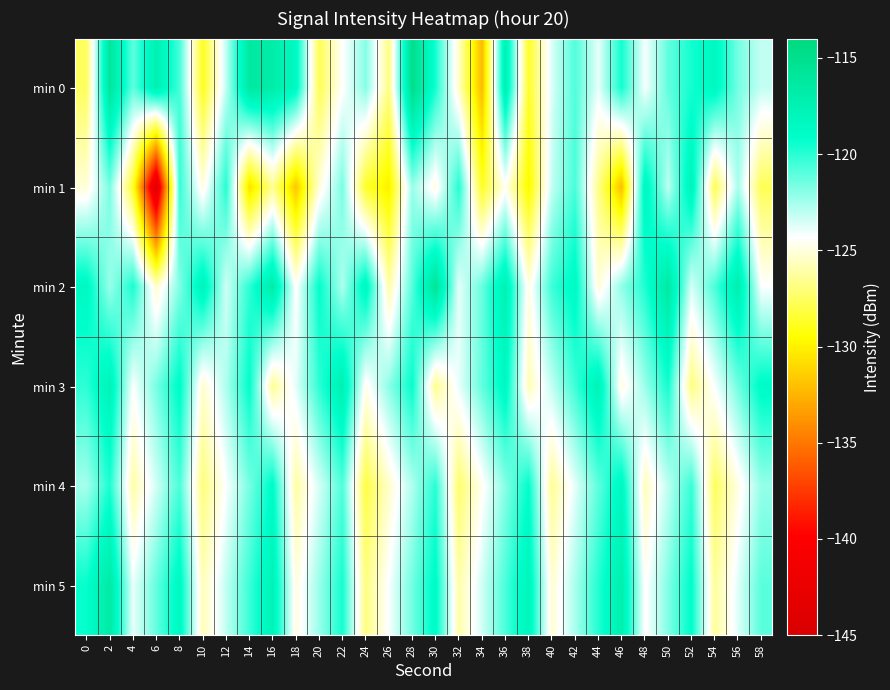

Reading left to right, list all the values displayed in this chart.

min 0: 0=-127.6	2=-116.0	4=-121.1	6=-117.4	8=-120.6	10=-128.9	12=-123.1	14=-116.3	16=-116.9	18=-118.5	20=-127.8	22=-124.4	24=-121.9	26=-126.8	28=-114.9	30=-119.6	32=-125.5	34=-132.3	36=-117.3	38=-128.7	40=-123.6	42=-120.8	44=-123.8	46=-119.6	48=-124.2	50=-121.1	52=-119.6	54=-118.4	56=-121.6	58=-123.1
min 1: 0=-125.1	2=-121.6	4=-128.7	6=-144.1	8=-120.2	10=-125.0	12=-119.9	14=-130.8	16=-126.6	18=-131.7	20=-125.1	22=-121.6	24=-128.7	26=-130.1	28=-122.2	30=-125.0	32=-119.9	34=-128.8	36=-124.6	38=-129.7	40=-123.1	42=-120.6	44=-126.7	46=-132.1	48=-118.2	50=-123.0	52=-117.9	54=-127.8	56=-122.6	58=-127.7
min 2: 0=-118.5	2=-122.3	4=-119.7	6=-125.4	8=-121.8	10=-117.9	12=-123.4	14=-120.1	16=-116.8	18=-124.5	20=-119.2	22=-122.7	24=-118.3	26=-126.1	28=-120.9	30=-115.7	32=-123.8	34=-121.3	36=-117.5	38=-124.9	40=-120.4	42=-118.6	44=-125.2	46=-122.1	48=-119.8	50=-116.4	52=-123.5	54=-120.7	56=-117.2	58=-124.3
min 3: 0=-120.1	2=-117.8	4=-124.3	6=-121.6	8=-118.9	10=-125.4	12=-122.7	14=-119.2	16=-126.5	18=-123.8	20=-120.1	22=-117.4	24=-124.7	26=-122.0	28=-119.3	30=-126.6	32=-123.9	34=-121.2	36=-118.5	38=-125.8	40=-123.1	42=-120.4	44=-117.7	46=-125.0	48=-122.3	50=-119.6	52=-126.9	54=-124.2	56=-121.5	58=-118.8
min 4: 0=-122.5	2=-119.8	4=-126.1	6=-123.4	8=-120.7	10=-127.0	12=-124.3	14=-121.6	16=-118.9	18=-126.2	20=-123.5	22=-120.8	24=-128.1	26=-125.4	28=-122.7	30=-120.0	32=-127.3	34=-124.6	36=-121.9	38=-119.2	40=-126.5	42=-123.8	44=-121.1	46=-118.4	48=-125.7	50=-123.0	52=-120.3	54=-127.6	56=-124.9	58=-122.2
min 5: 0=-119.3	2=-116.6	4=-123.9	6=-121.2	8=-118.5	10=-125.8	12=-123.1	14=-120.4	16=-117.7	18=-125.0	20=-122.3	22=-119.6	24=-126.9	26=-124.2	28=-121.5	30=-118.8	32=-126.1	34=-123.4	36=-120.7	38=-118.0	40=-125.3	42=-122.6	44=-119.9	46=-117.2	48=-124.5	50=-121.8	52=-119.1	54=-126.4	56=-123.7	58=-121.0